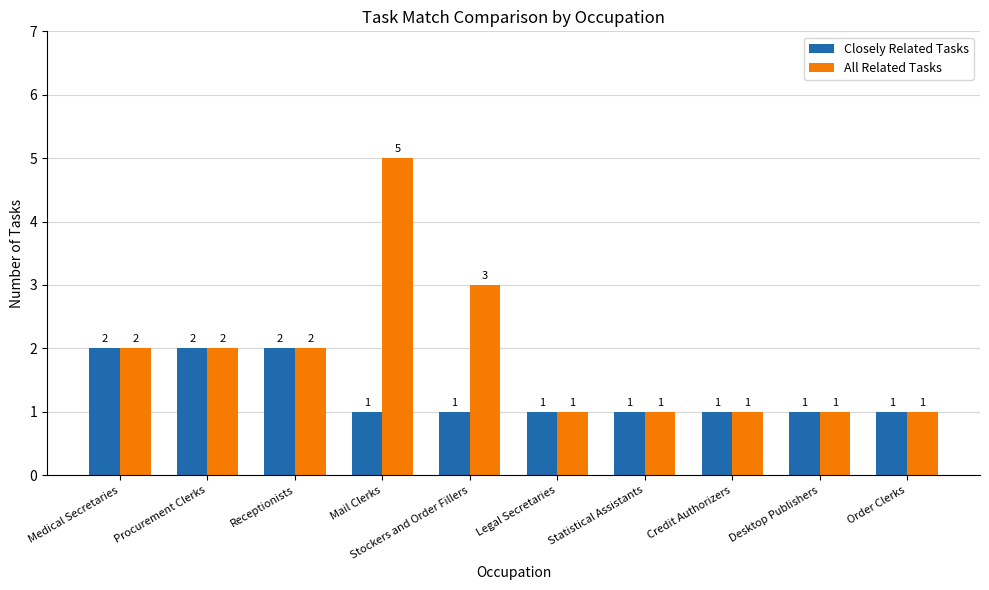

What is the approximate value of All Related Tasks at Receptionists?

2